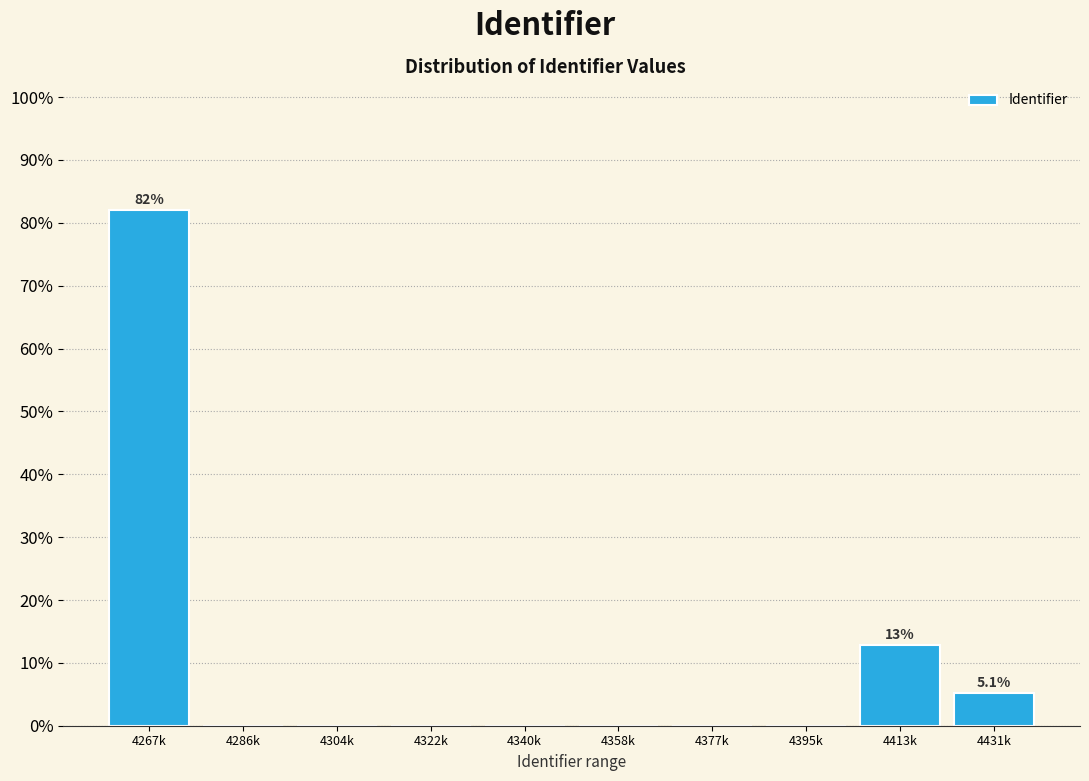

Reading right to left, transcribe all the data shown in this chart.

4431k=5.1	4413k=12.8	4395k=0.0	4377k=0.0	4358k=0.0	4340k=0.0	4322k=0.0	4304k=0.0	4286k=0.0	4267k=82.1